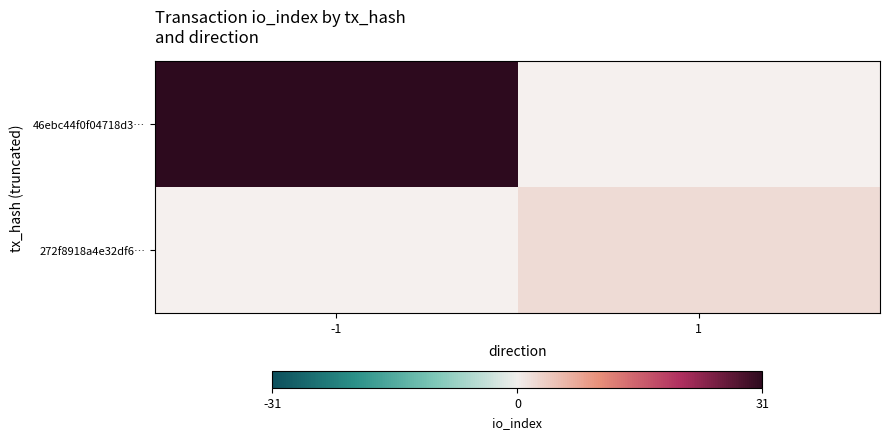

At which category does the chart reach its minimum across all series?

1